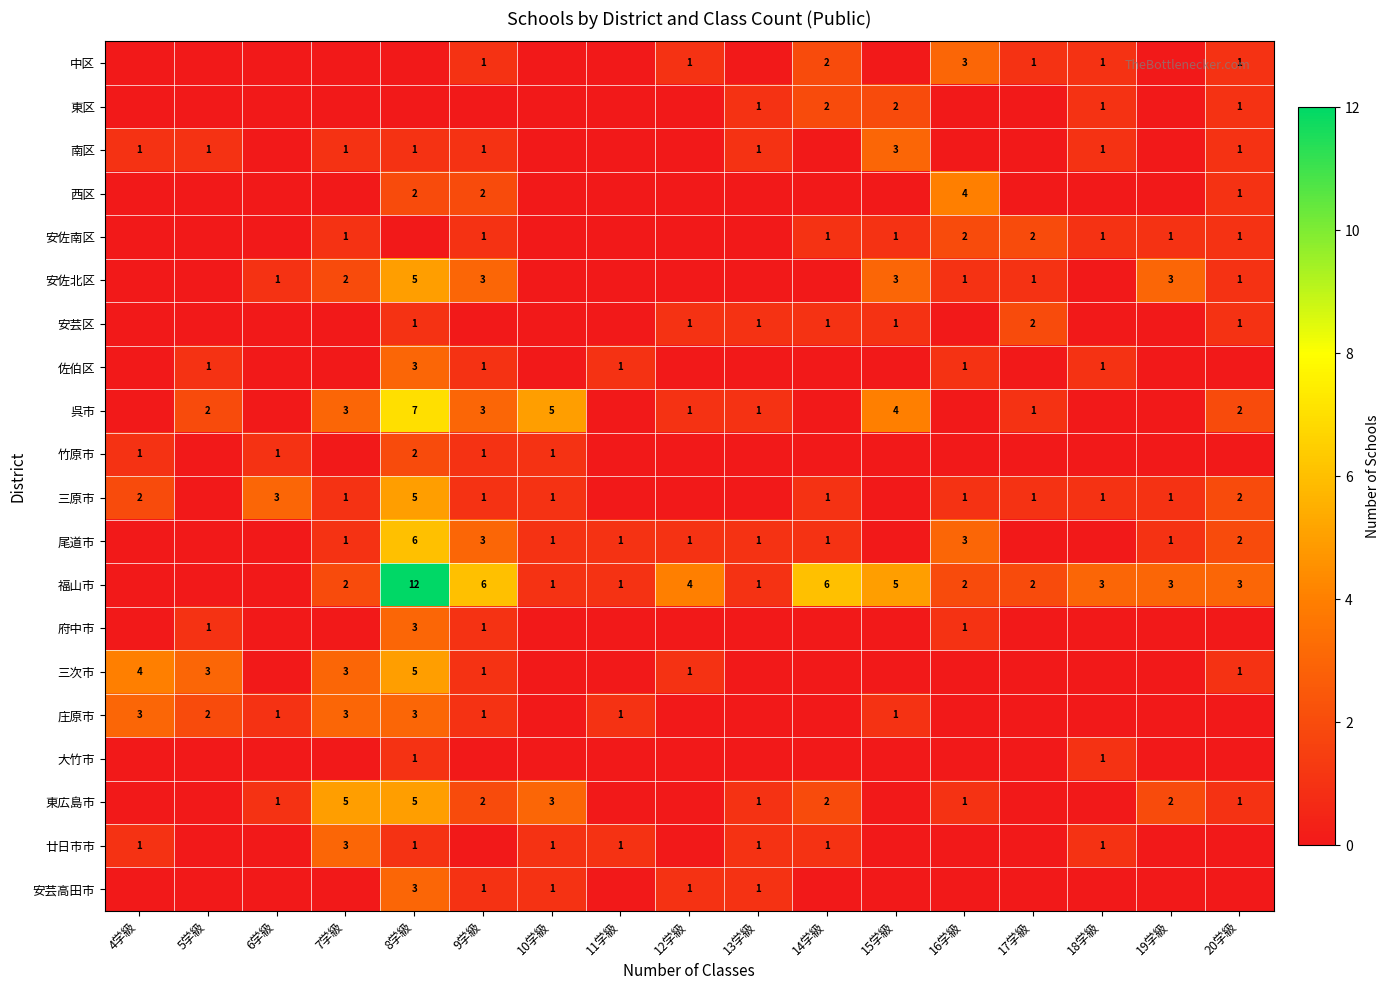

Is it true that 中区 equals 1 at 17学級?

True